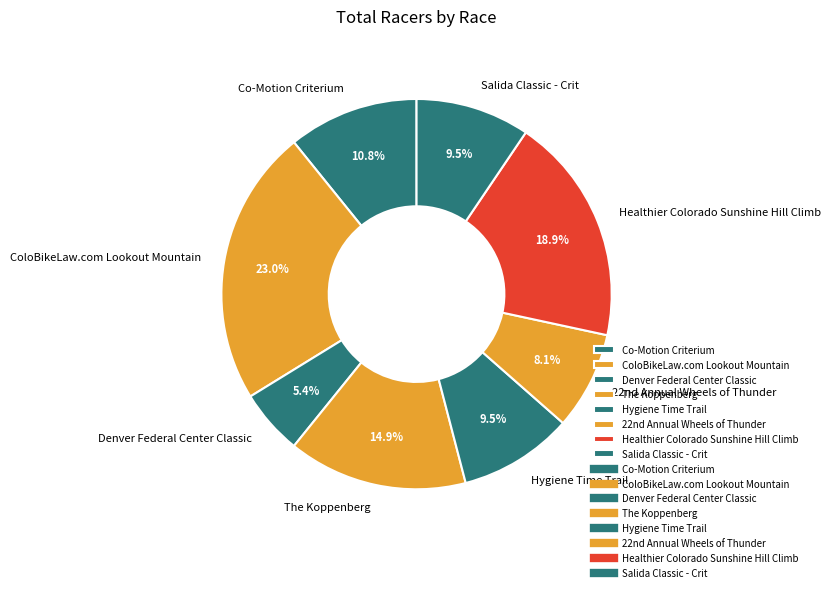

What is the total percentage of Hygiene Time Trail and Denver Federal Center Classic?

14.9%